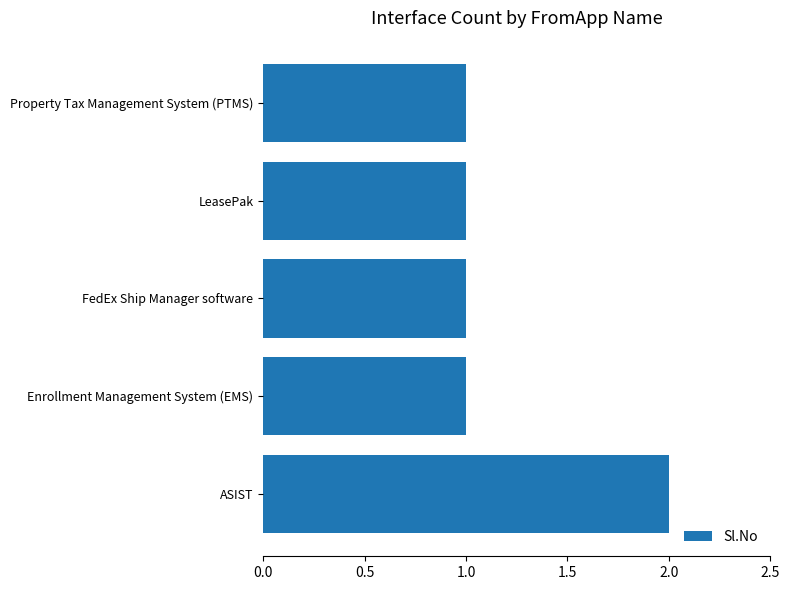

Does the chart contain stacked bars?

No